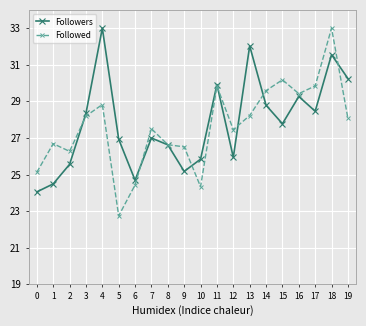

What is the value of the Followers point at the 13th from the left?

25.9